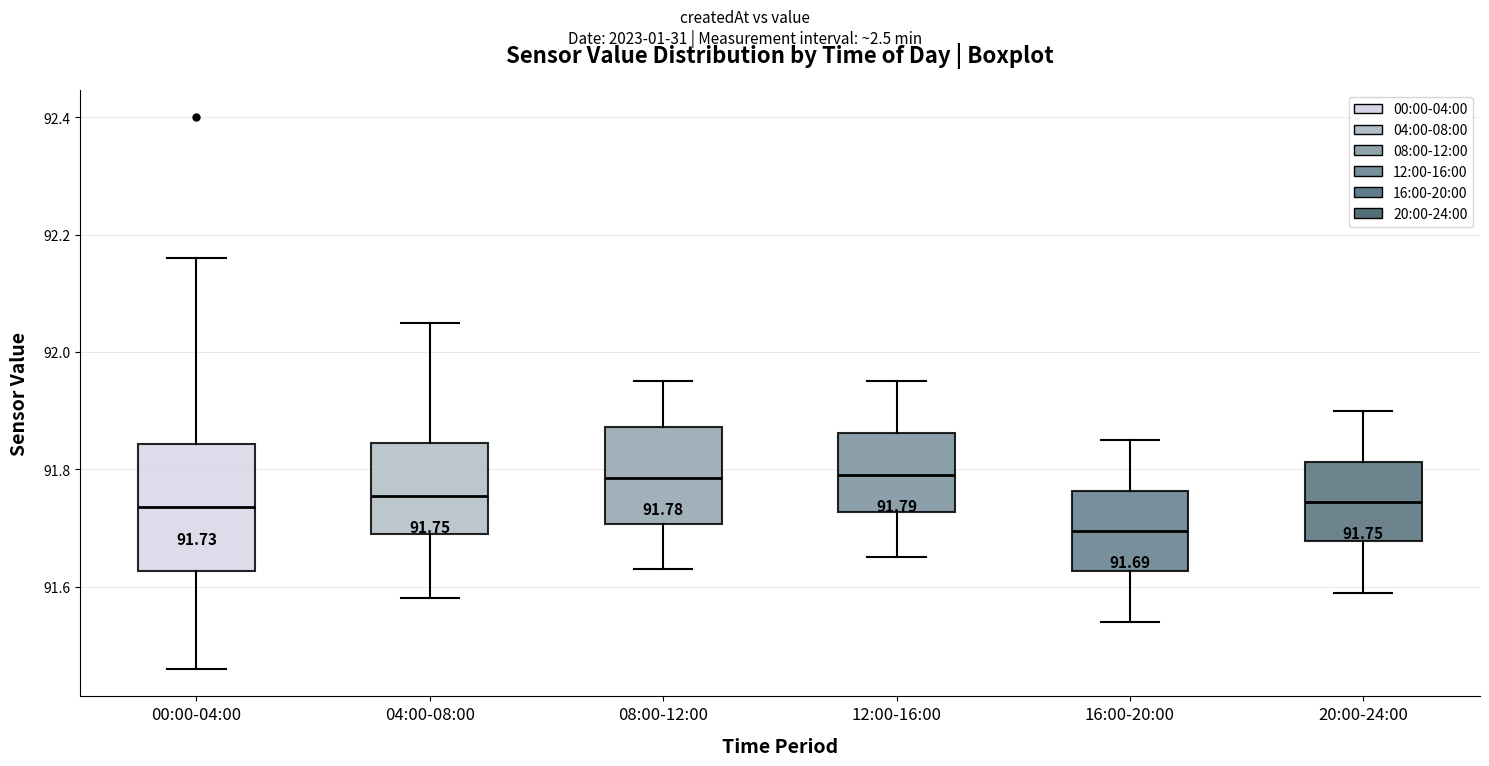

Comparing the boxes themselves (not the whiskers), which one is the tallest?

00:00-04:00